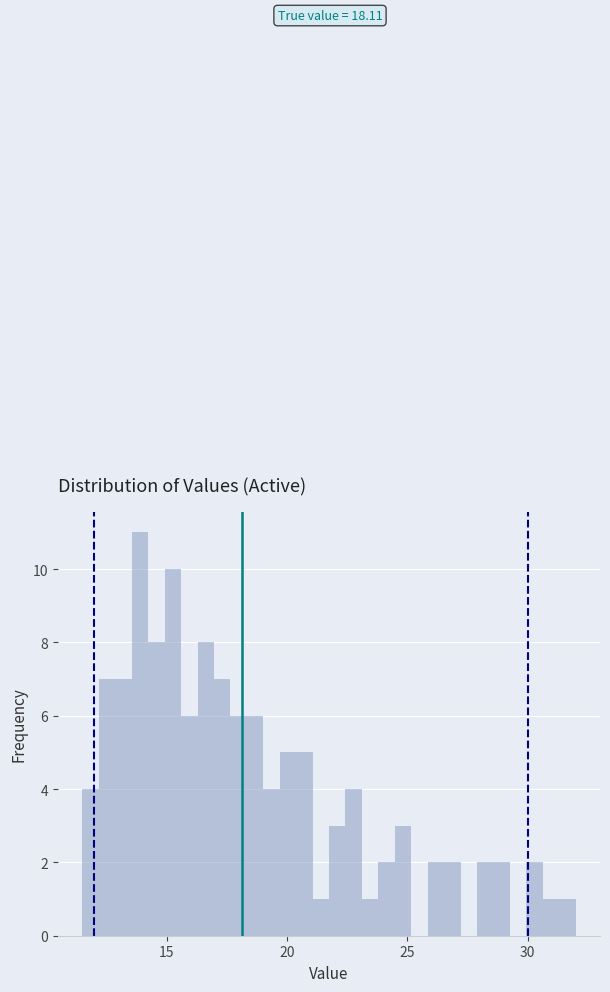

Read against the x-axis, roughly where is the centre of the tallest bar?

14.0